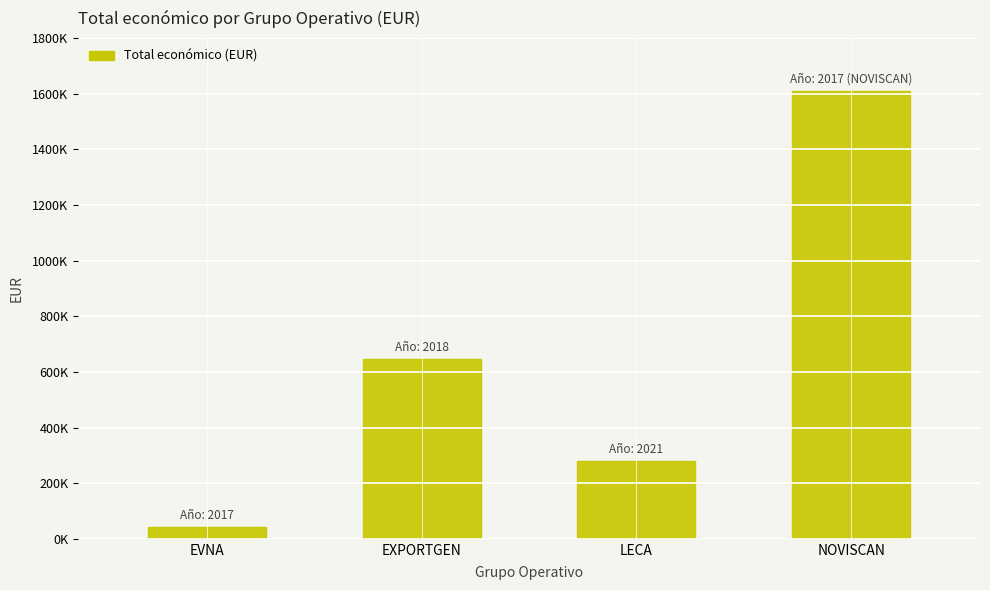

Where does the data first go above 644817?

NOVISCAN